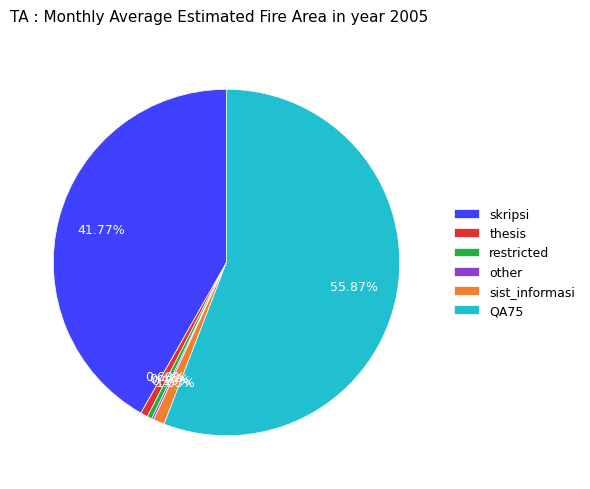

Combined, do thesis and sist_informasi account for over 50%?

No